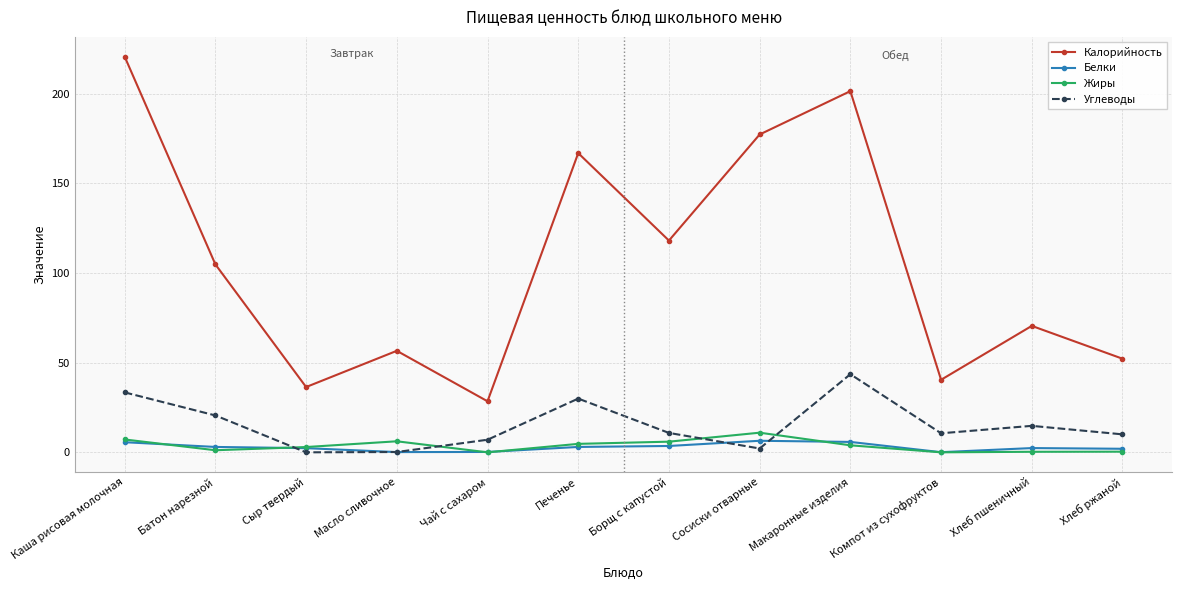

Where does the Калорийность series first go above 104?

Каша рисовая молочная